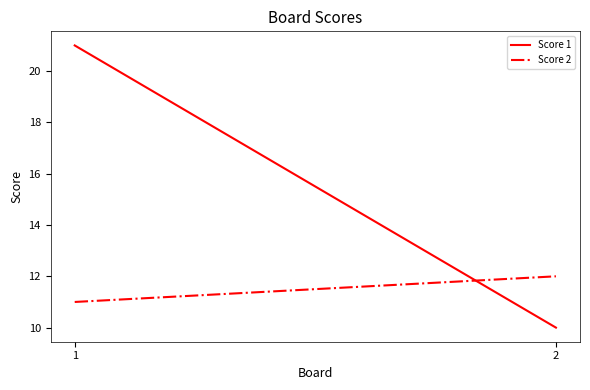

Is it true that Score 1 equals 21 at 1?

True